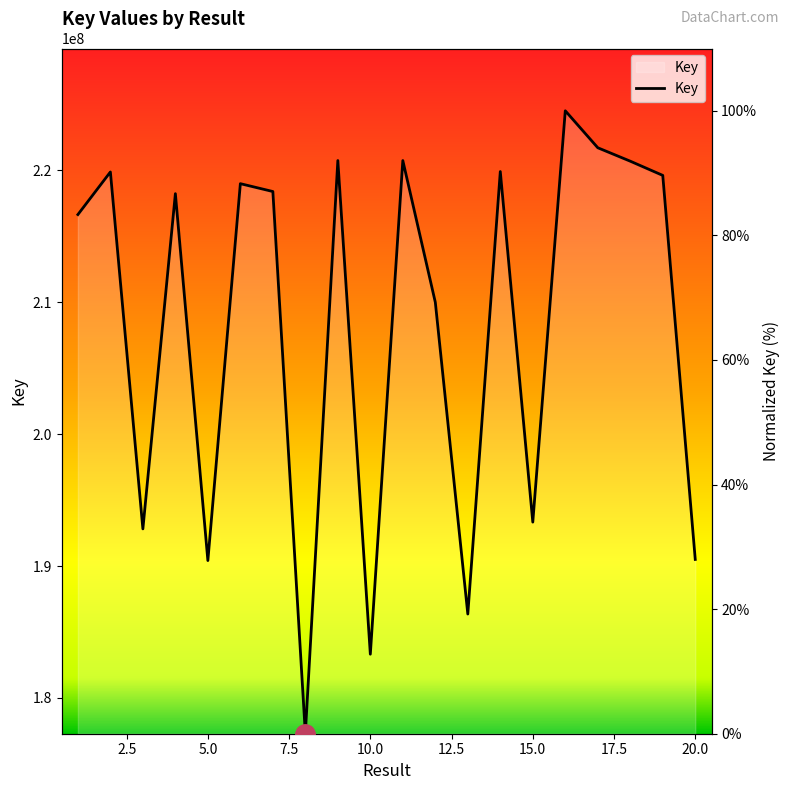

How many data points are less than 87?

10